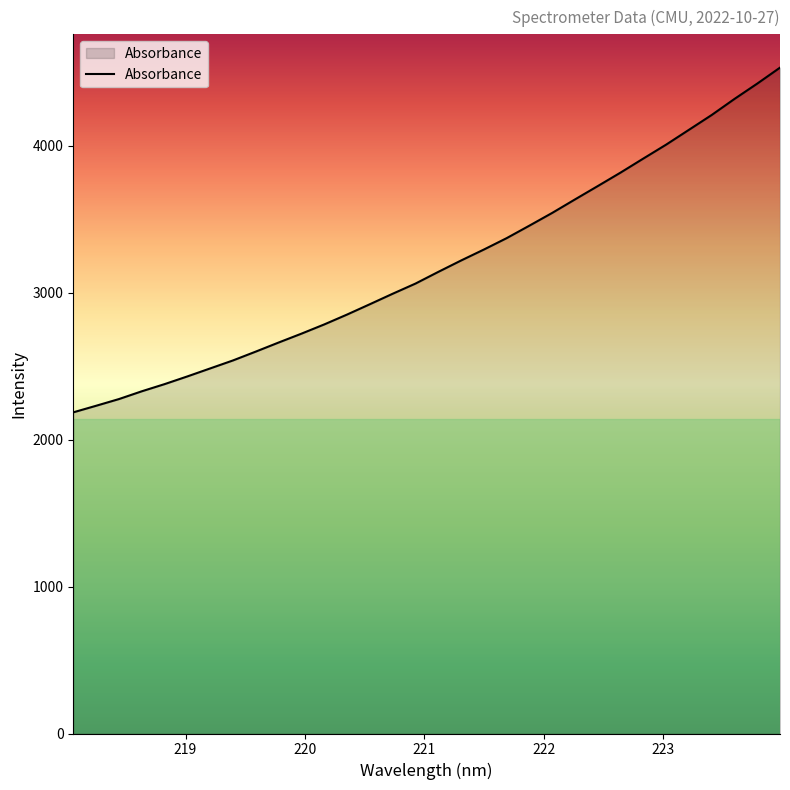

What is the maximum value shown in the chart?

4533.1